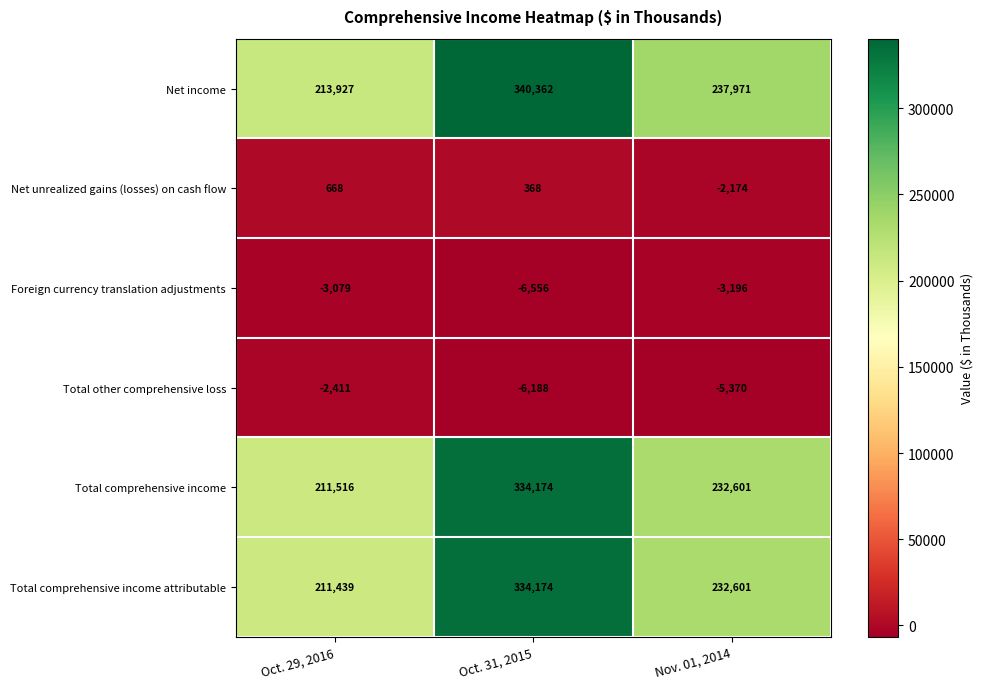

How many data points in Foreign currency translation adjustments are above -3196?

1